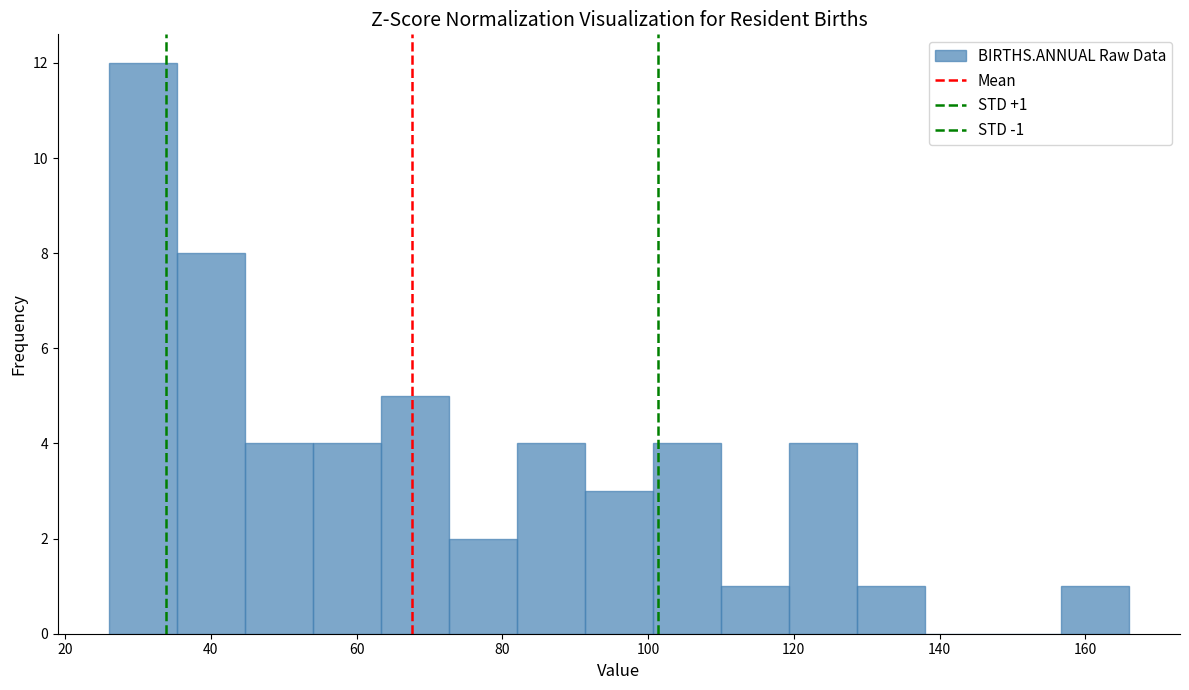

Which range on the x-axis has the tallest bar?

26 to 36